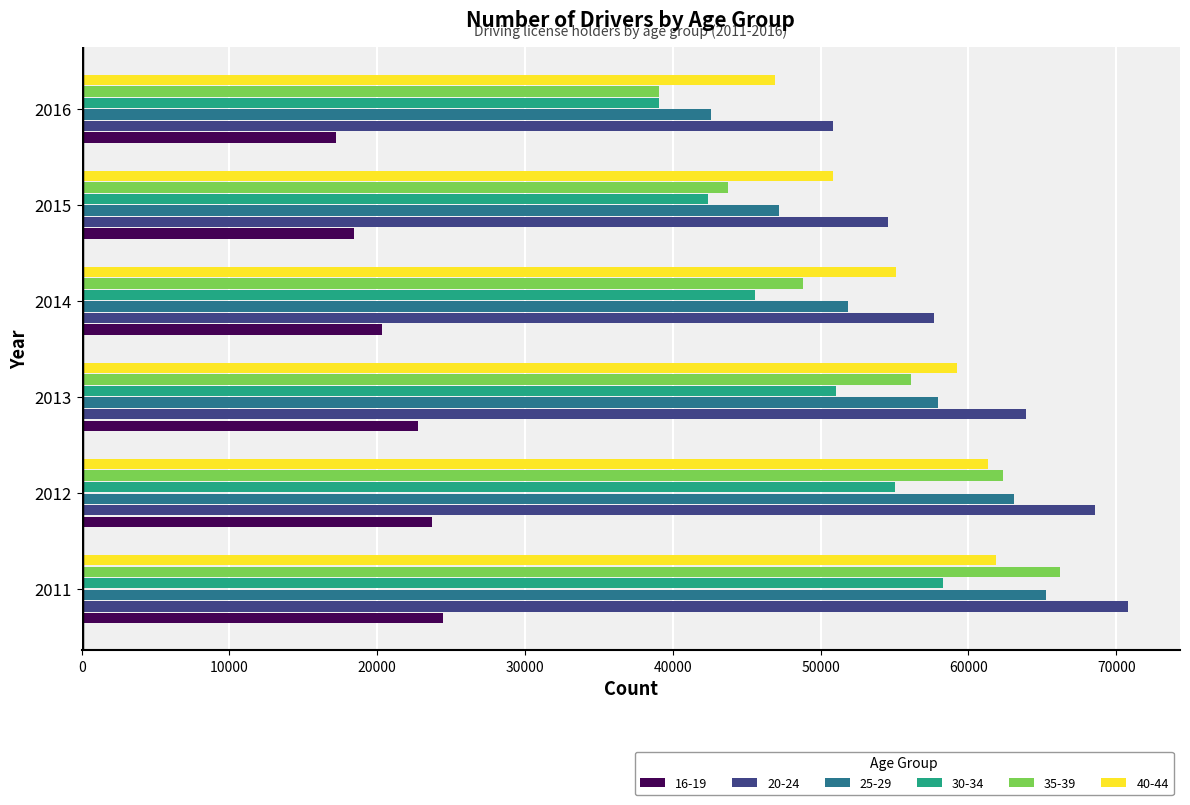

At how many categories does at least one series exceed 27714?

6